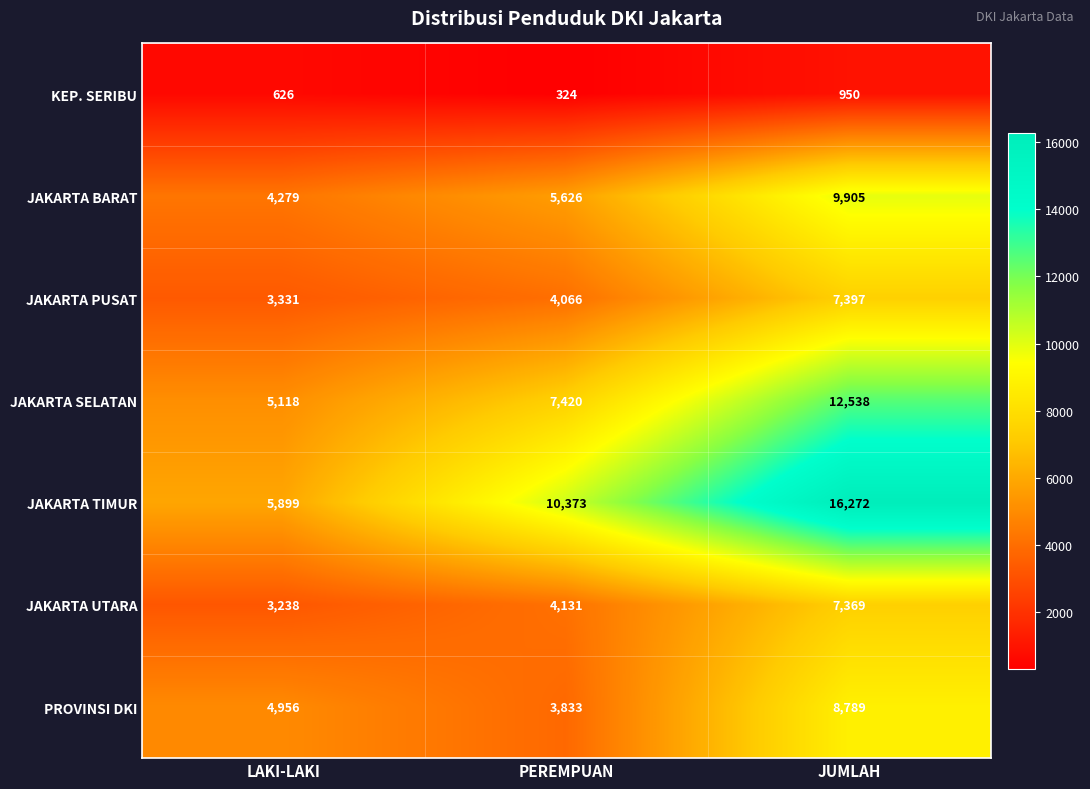

What is the minimum value shown in the chart?

324